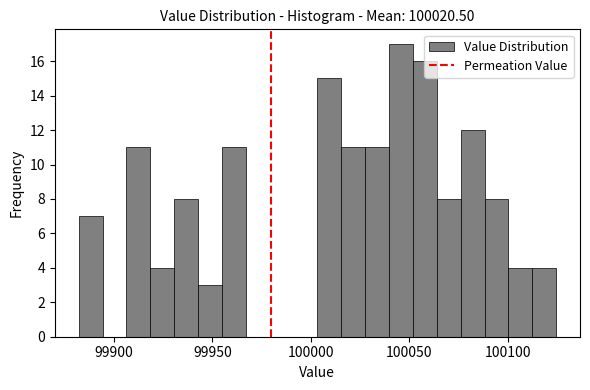

Around what value on the x-axis is the tallest bar? Give the approximate position of its centre, as read against the axis.

100045